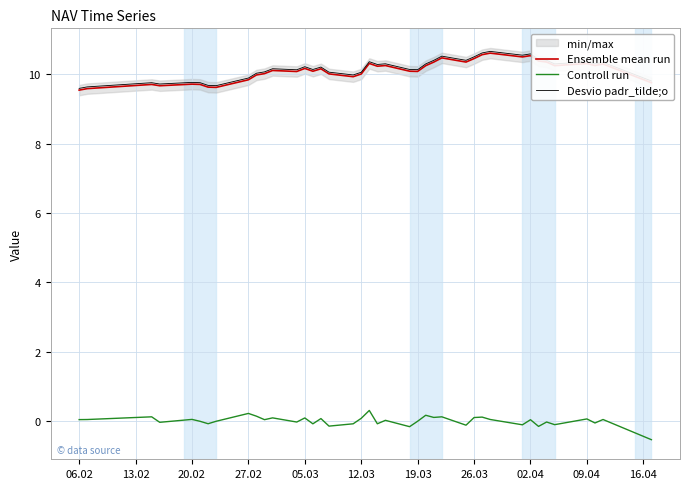

Does the chart display data point markers on the line(s)?

No